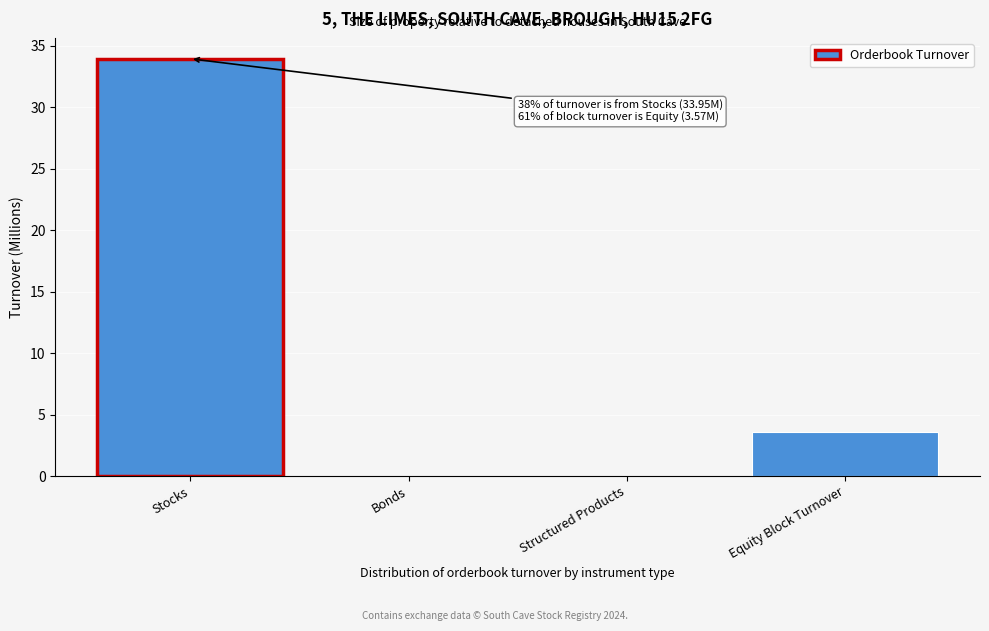

Which has a higher value, Stocks or Bonds?

Stocks